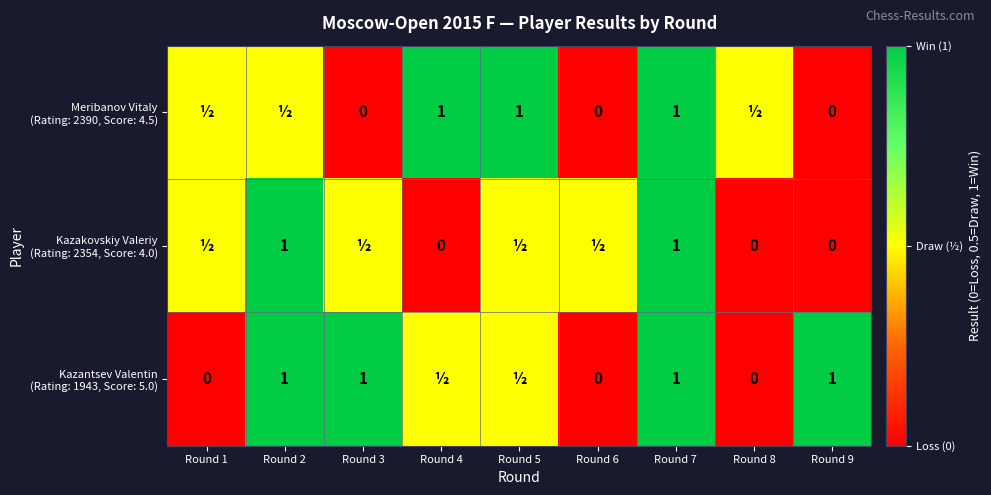

True or false: Kazakovskiy Valeriy (Rating: 2354, Score: 4.0) has a value of 0.0 at Round 8.

True